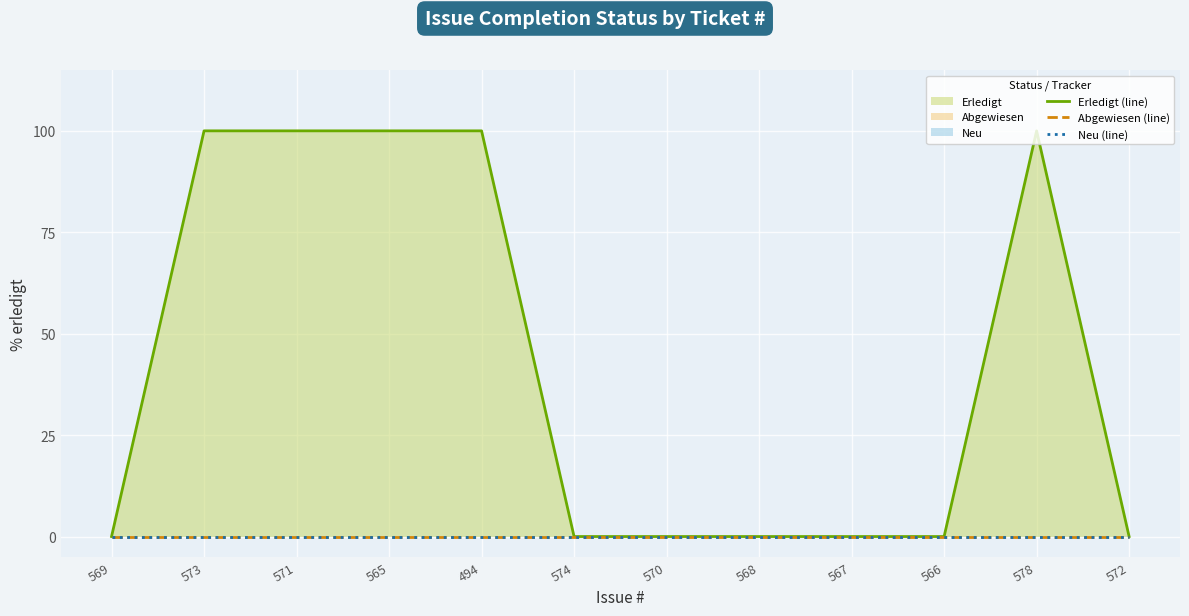

Between 568 and 572, which series saw the biggest shift?

Erledigt (line)